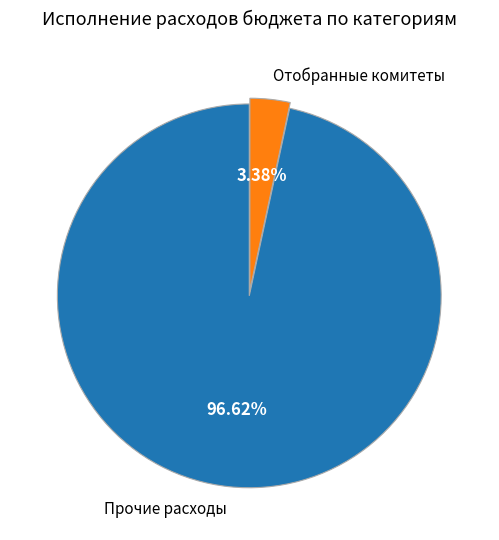

Is there any slice that represents more than half of the pie?

Yes